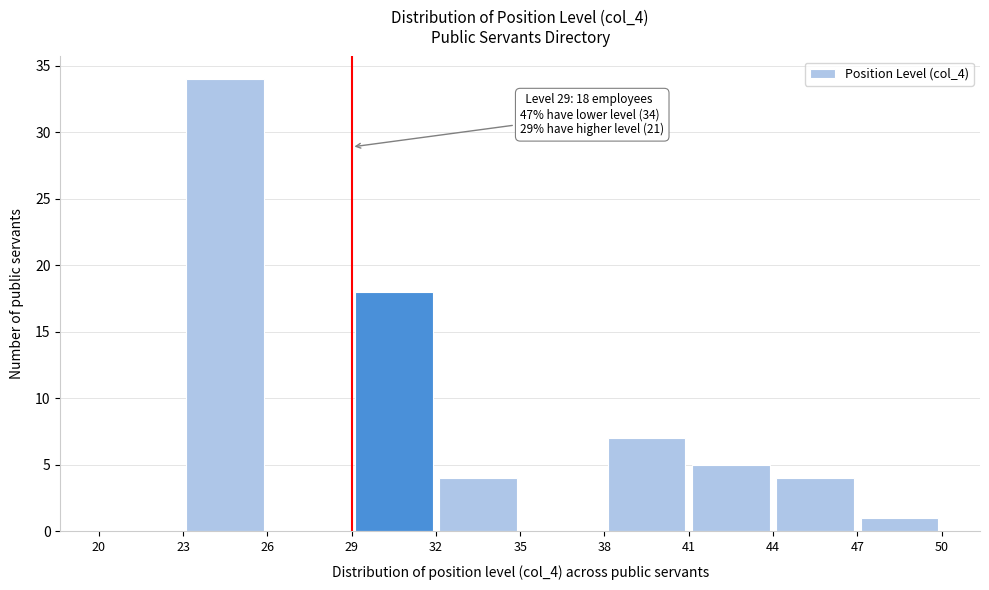

Which range on the x-axis has the tallest bar?

23 to 26